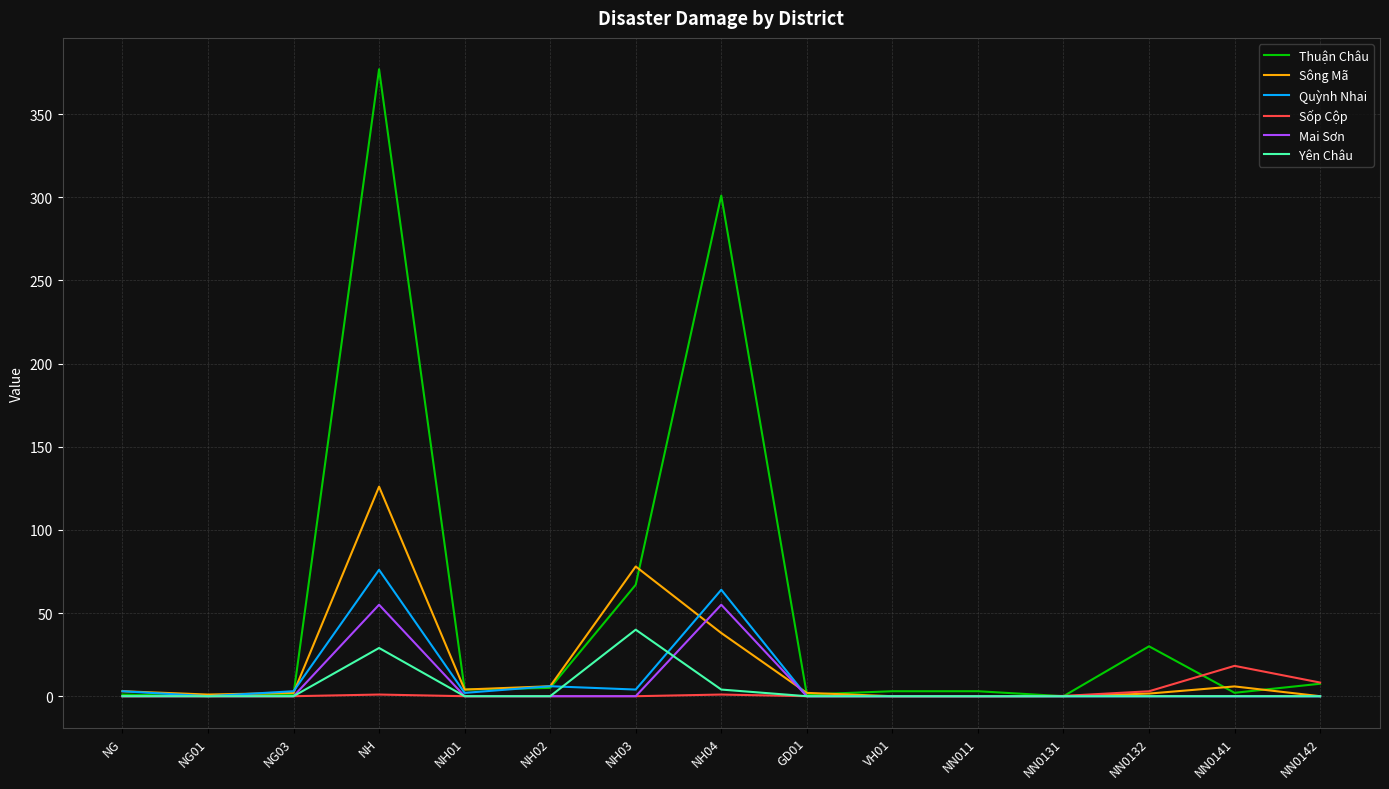

Which series has the widest spread of values?

Thuận Châu